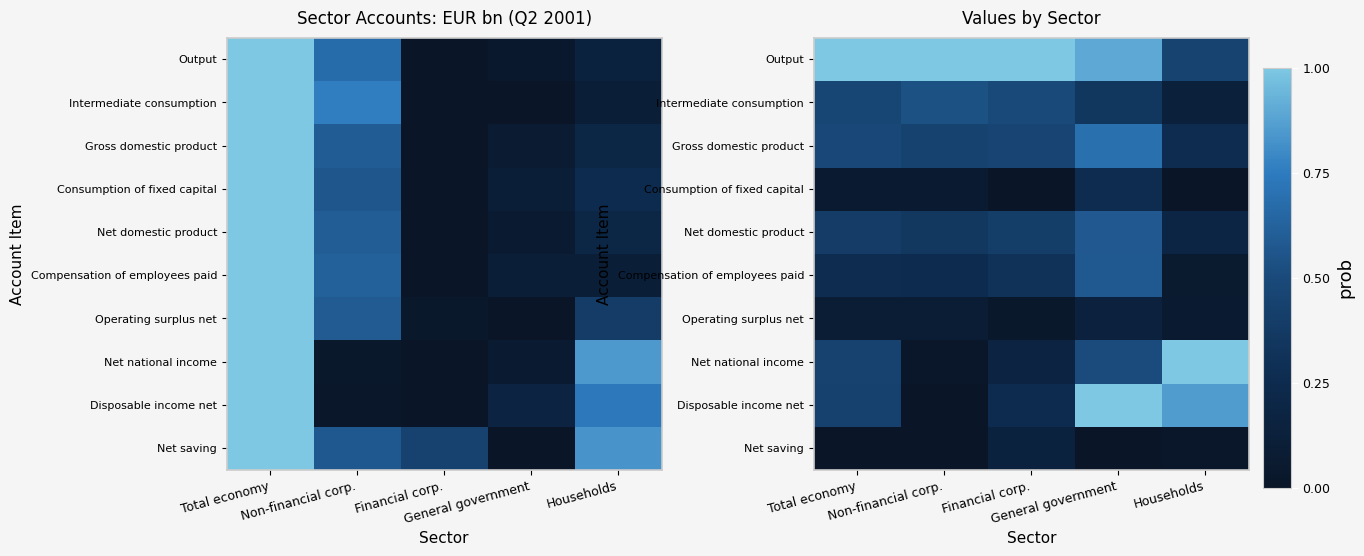

At how many categories does at least one series exceed 0?

5